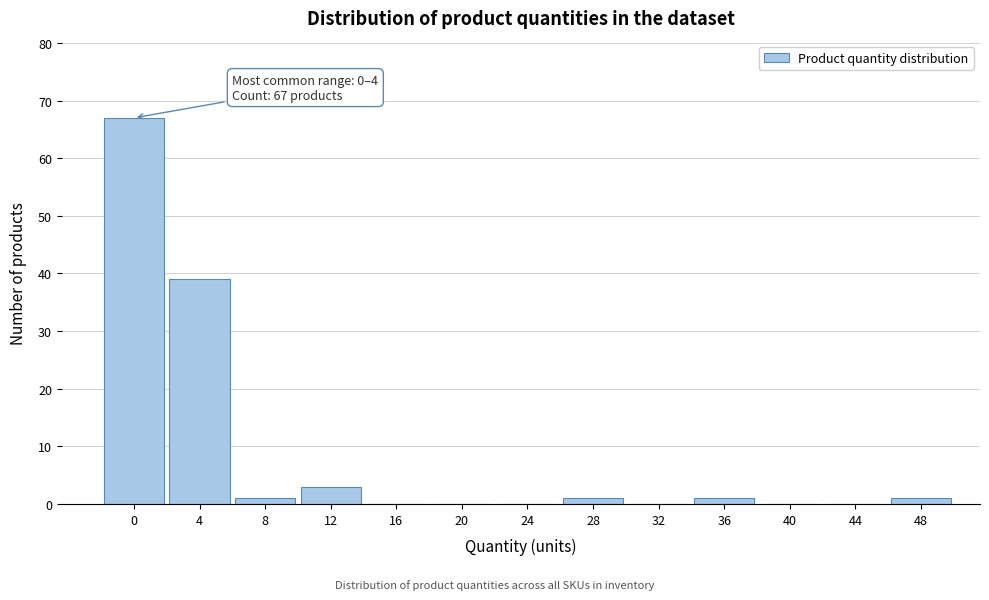

Reading right to left, what are all the values shown in this chart?

48=1	44=0	40=0	36=1	32=0	28=1	24=0	20=0	16=0	12=3	8=1	4=39	0=67